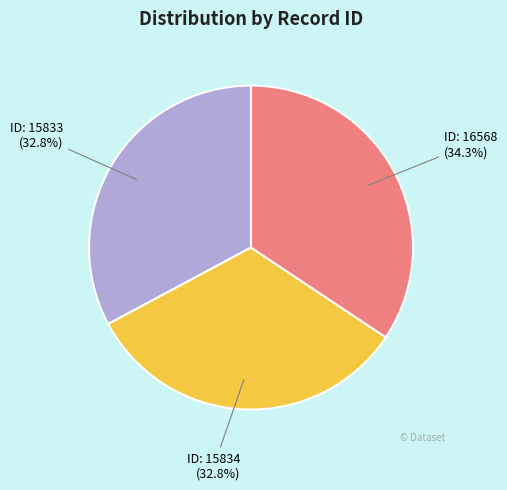

To the nearest percent, what is the difference between the largest and smallest slice percentages?

2%